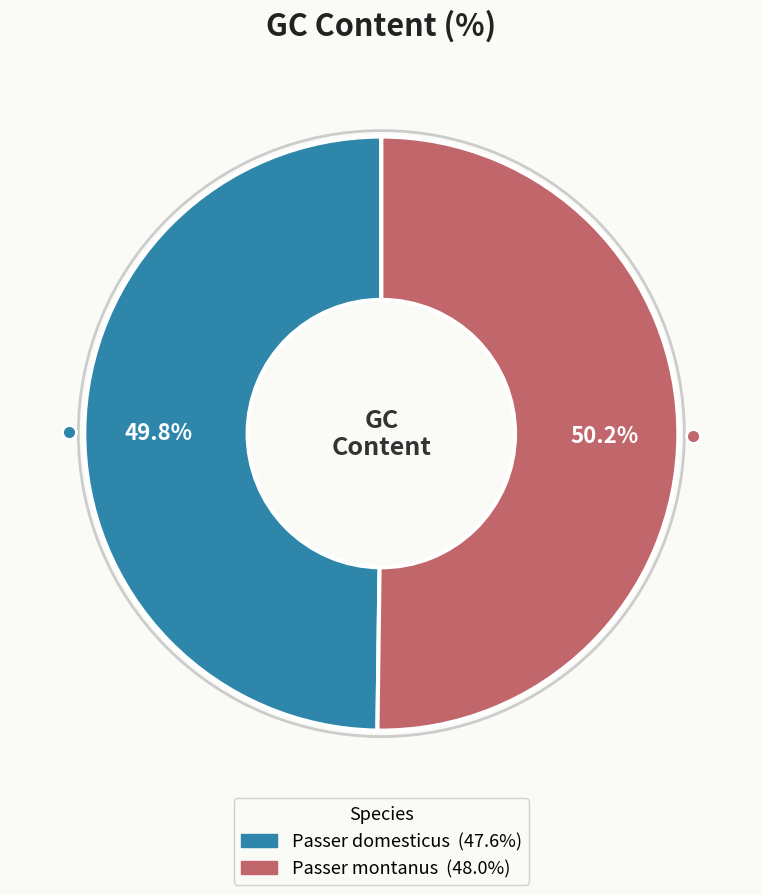

Approximately how many times larger is the value at Passer montanus compared to Passer domesticus?

1.0